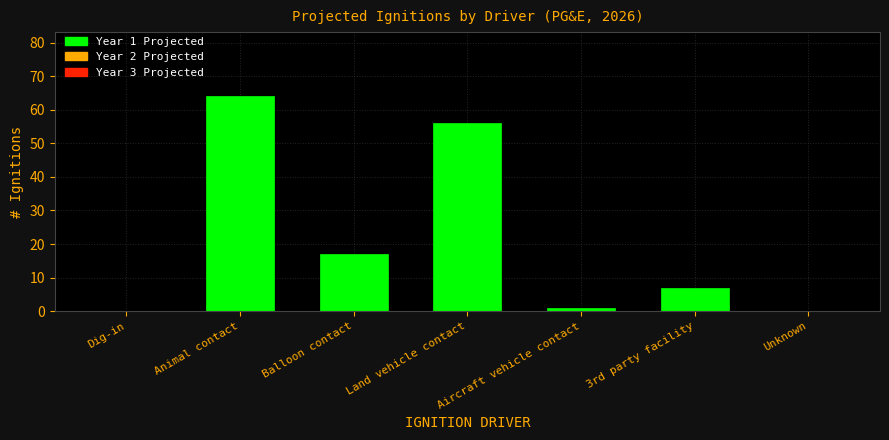

Is it true that the value at 3rd party facility is 7?

True